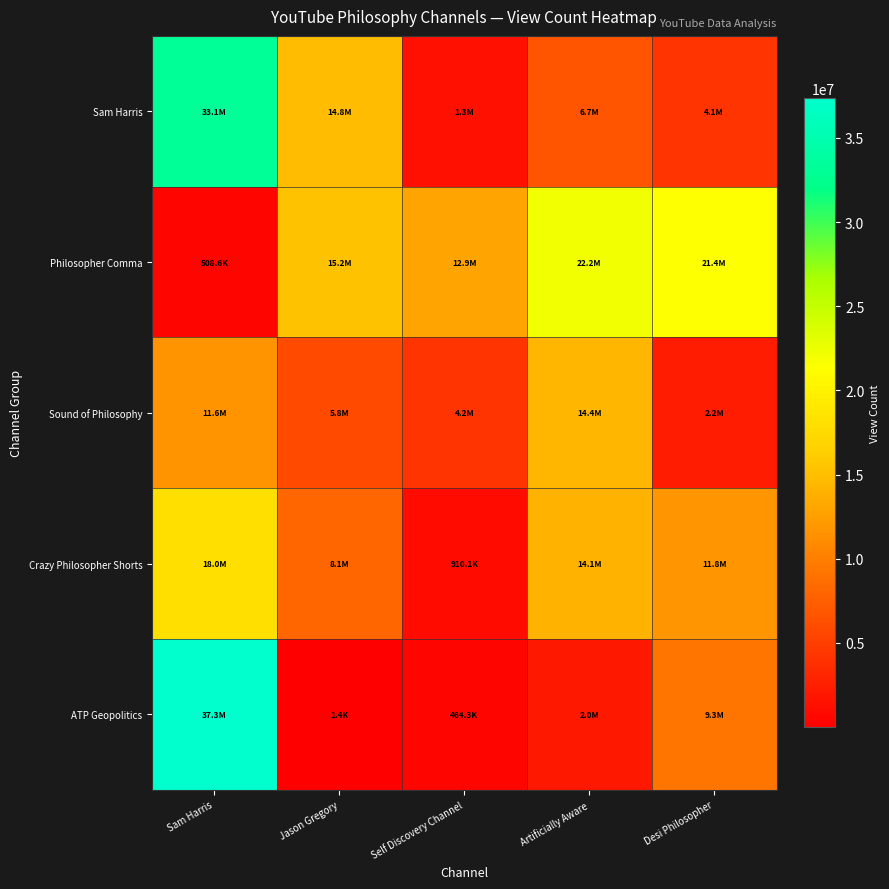

At how many categories does at least one series exceed 19502520?

3